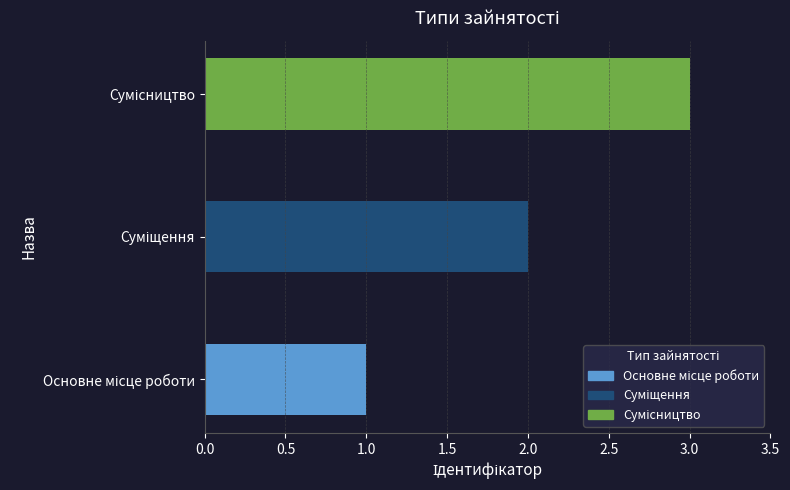

What is the sum of all values?

6